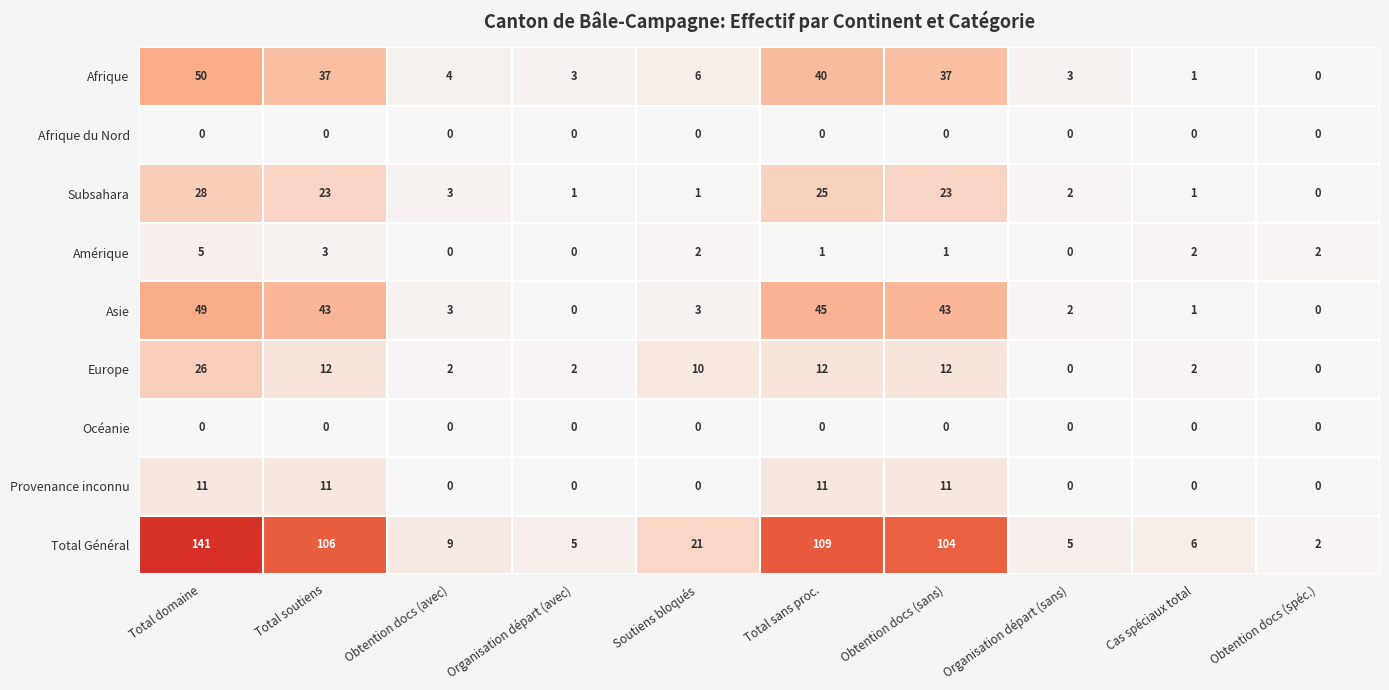

What is the difference between the maximum and minimum values in the Total Général series?

139